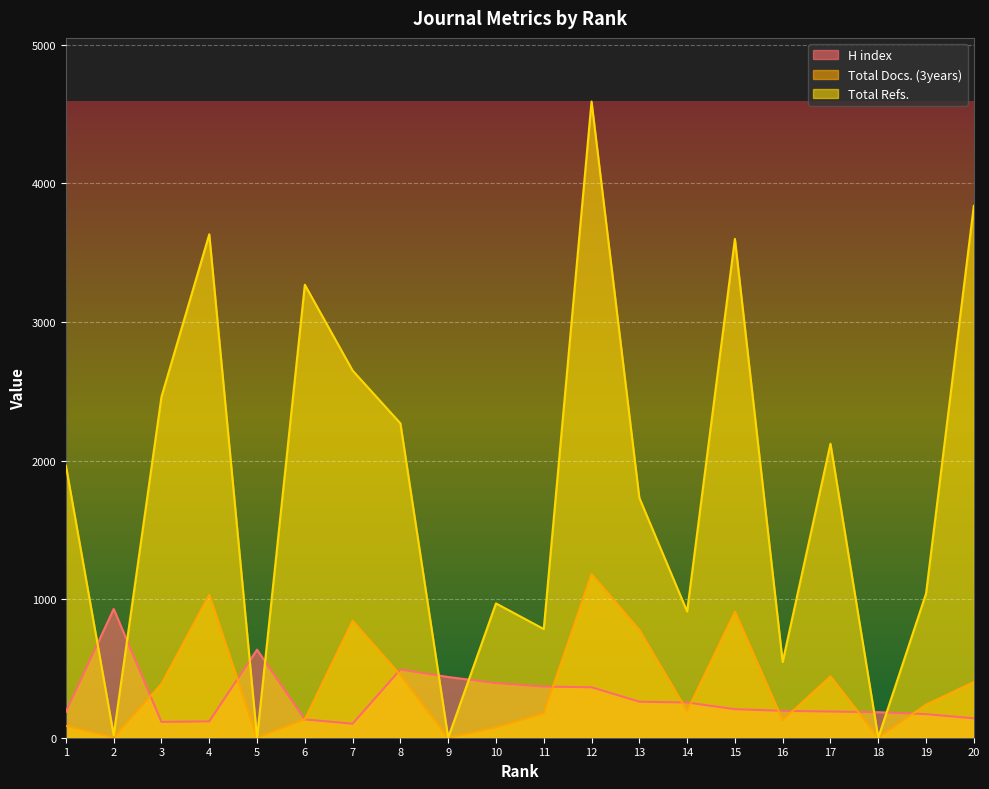

In Total Refs., how many points are lower than both neighbors (excluding endpoints)?

7